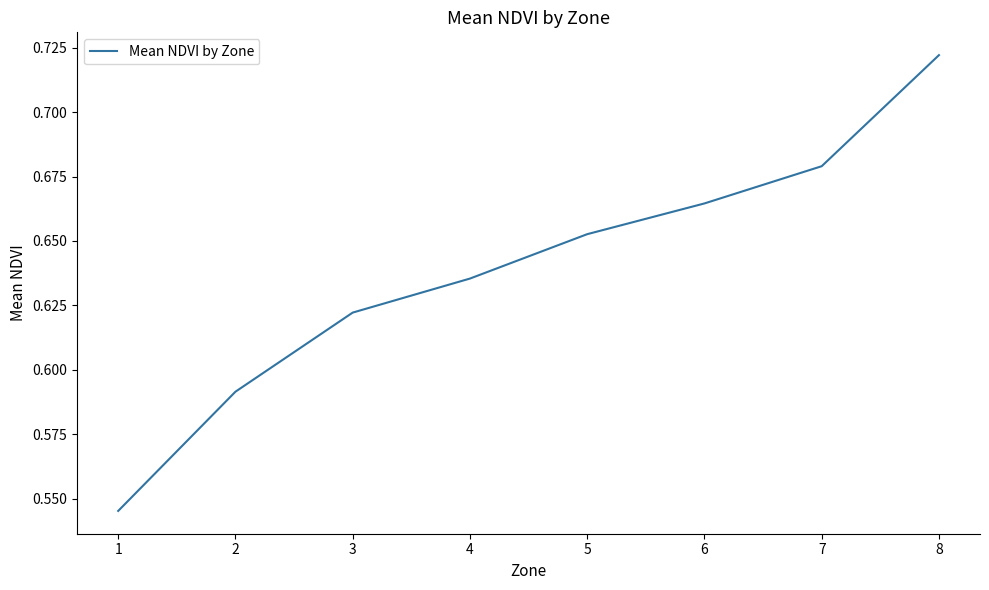

Which has a higher value, 5 or 6?

6